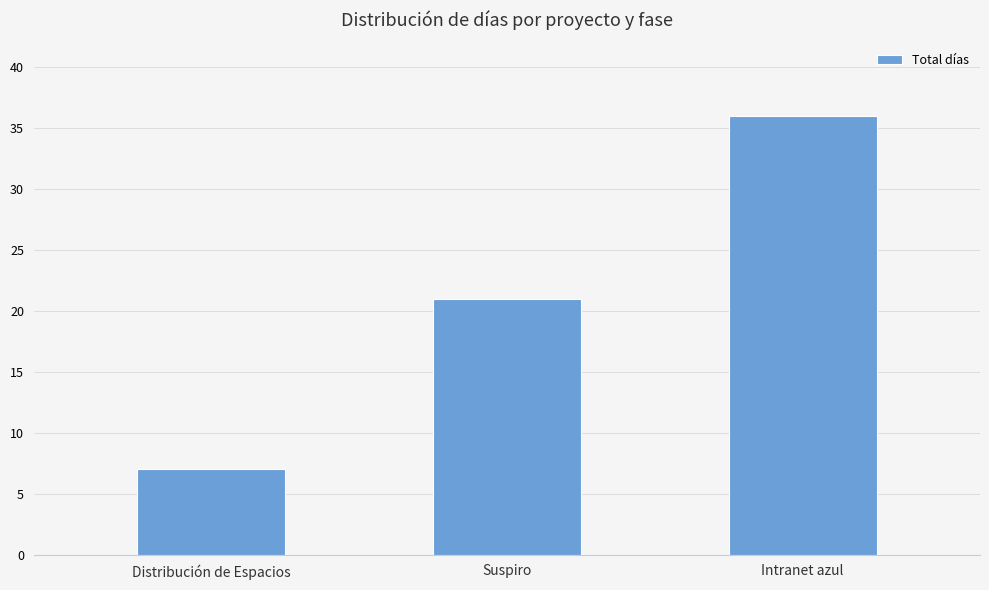

What is the greatest value displayed?

36